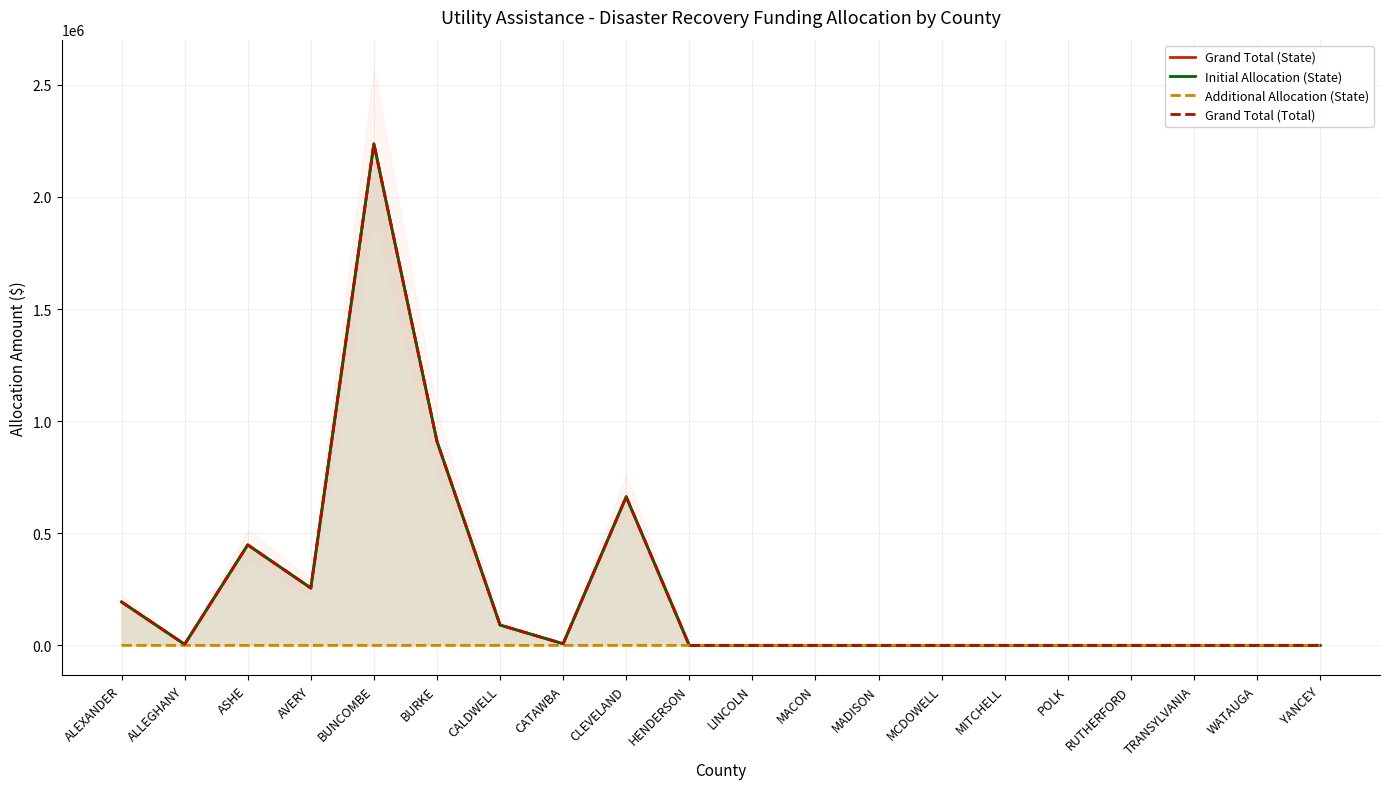

At which category does Grand Total (Total) reach its first local valley?

ALLEGHANY